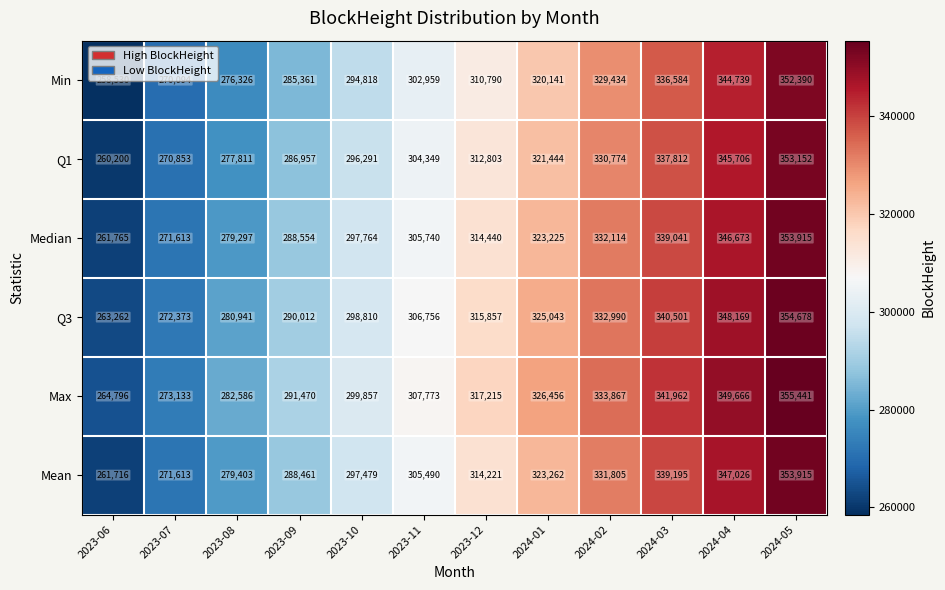

Between 2023-06 and 2024-03, which series saw the biggest shift?

Min